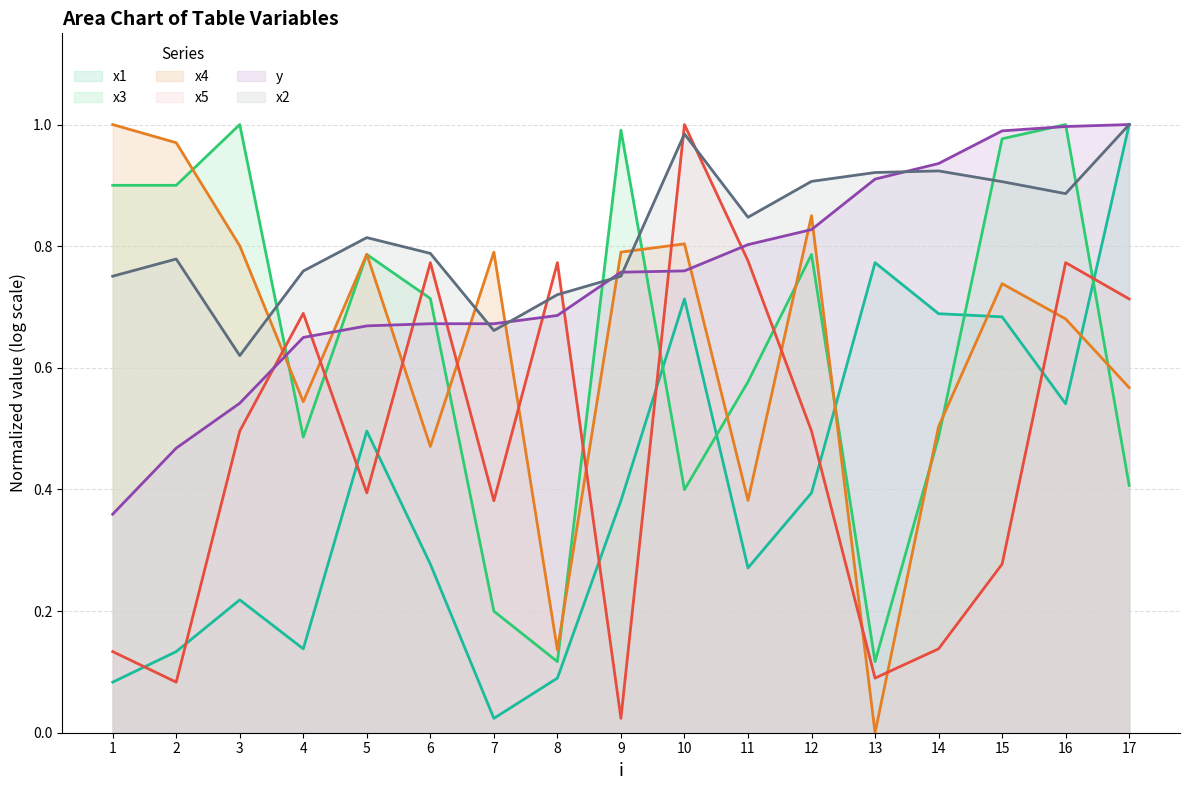

What is the approximate value of x5 (line) at 4?

0.7